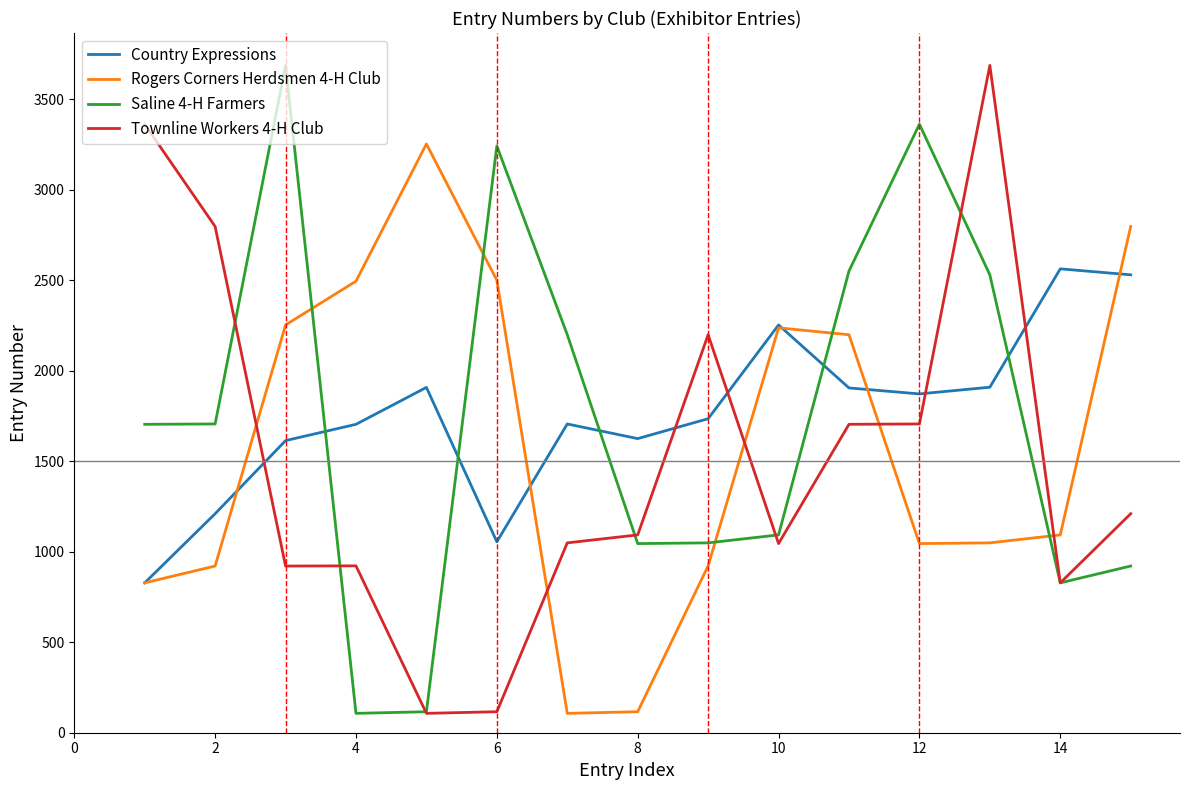

What is the lowest value of the Rogers Corners Herdsmen 4-H Club series?

107